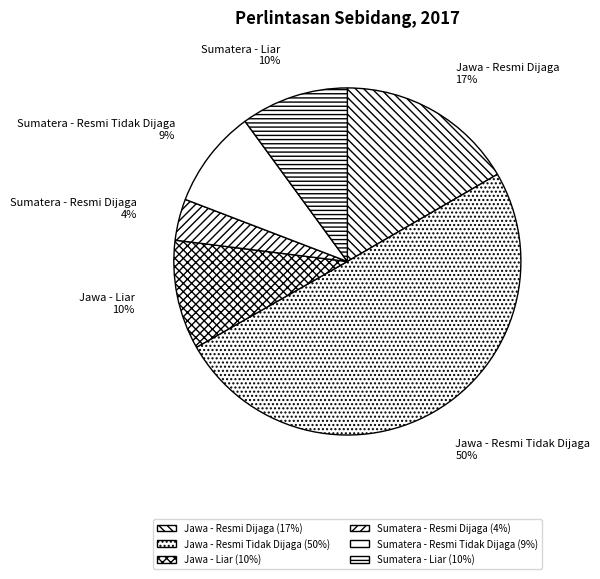

Combined, do Jawa - Resmi Dijaga and Jawa - Resmi Tidak Dijaga account for over 50%?

Yes